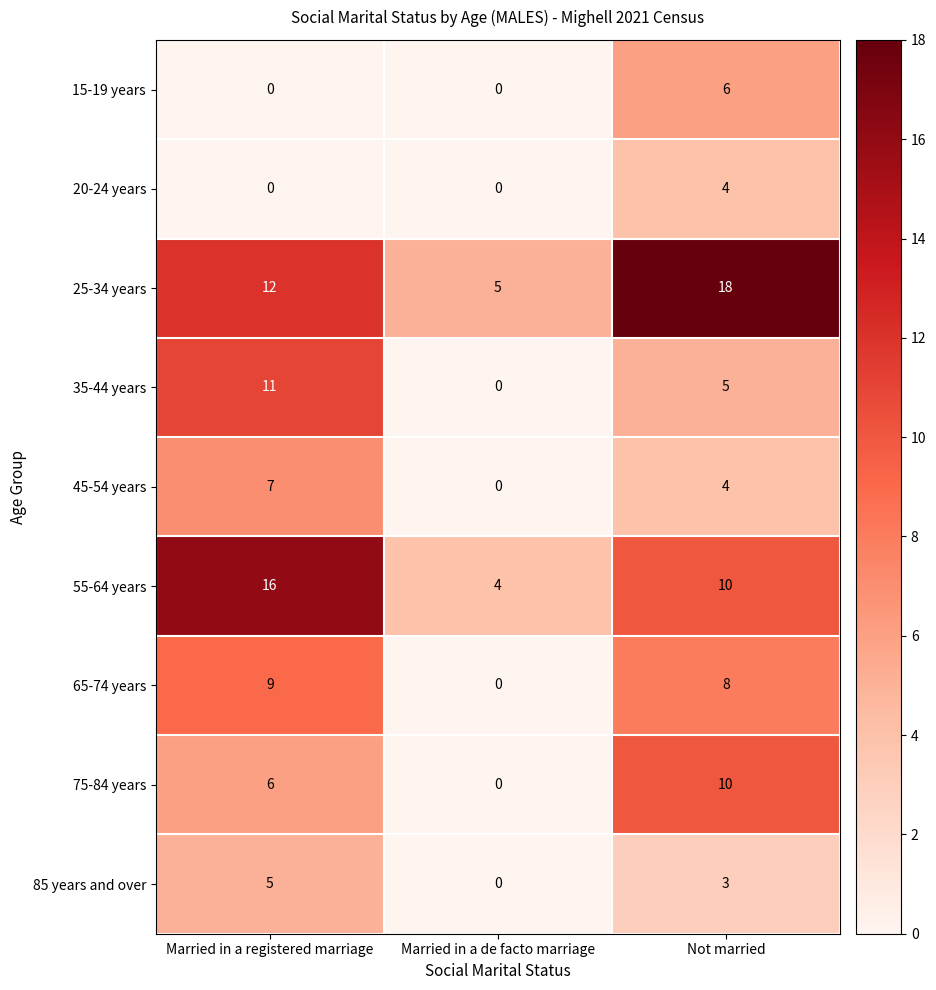

What is the difference between the highest and lowest values at Not married?

15